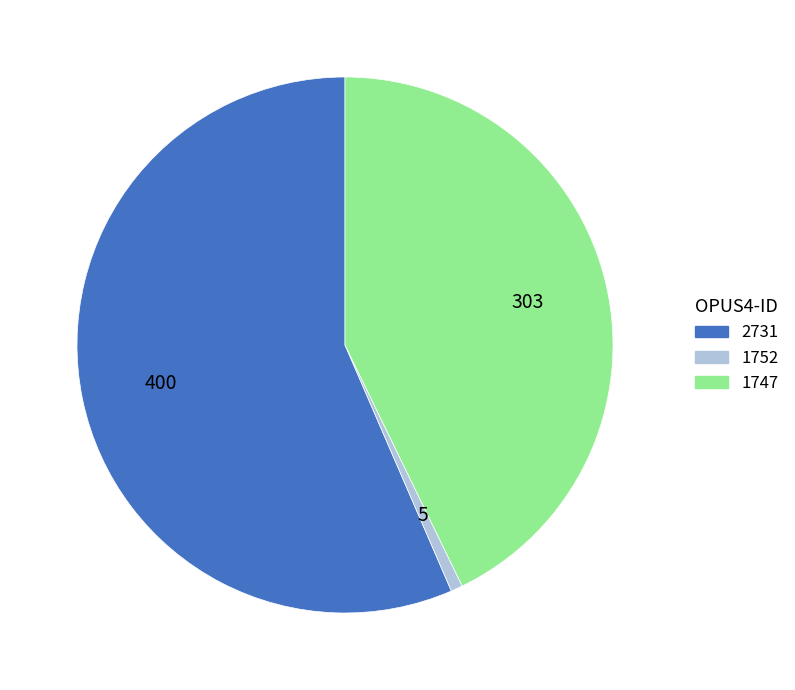

Between 1752 and 2731, which is larger?

2731